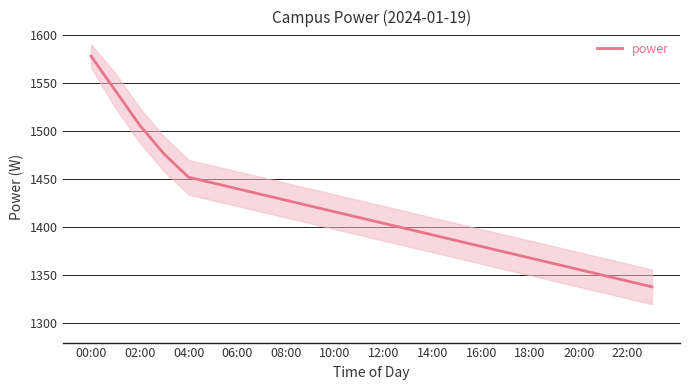

At which label does the data first exceed 1410?

00:00